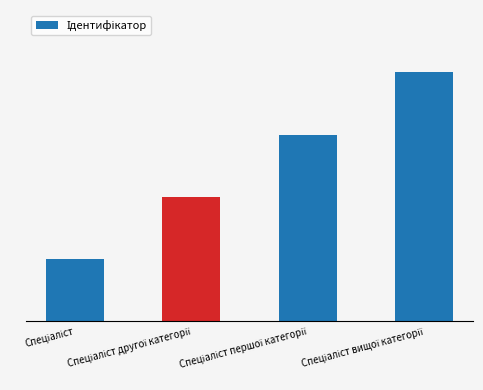

True or false: the data shows 3 at Спеціаліст першої категорії.

True